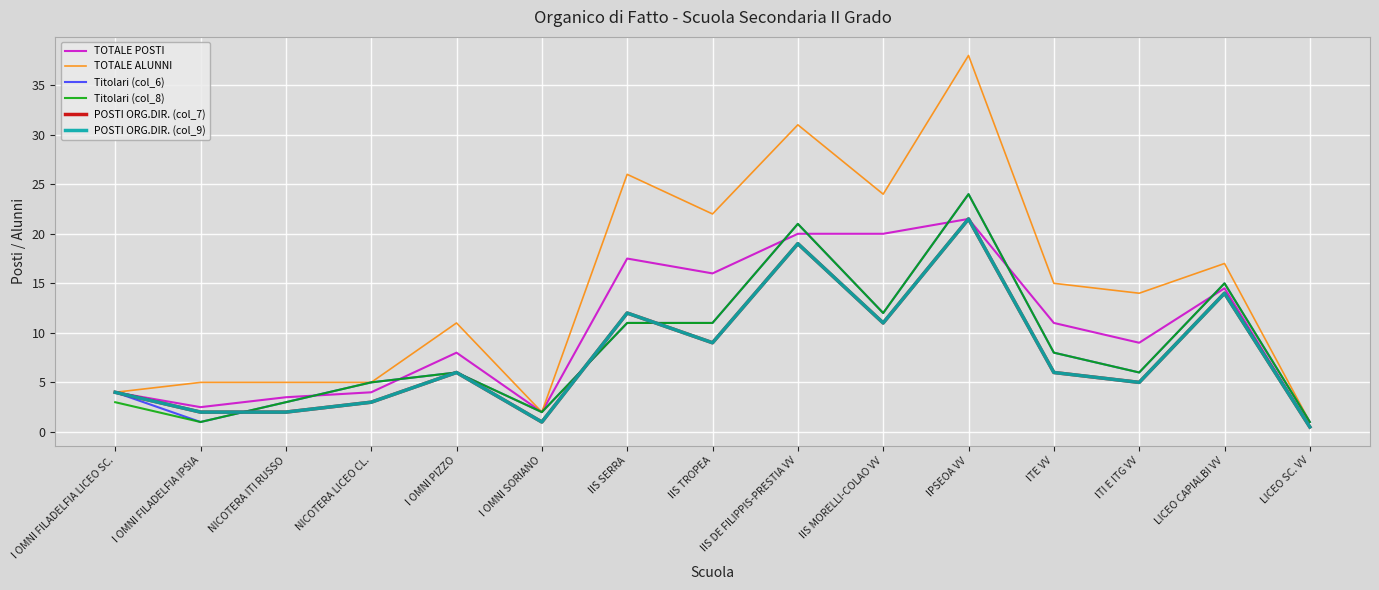

Does the chart display data point markers on the line(s)?

No